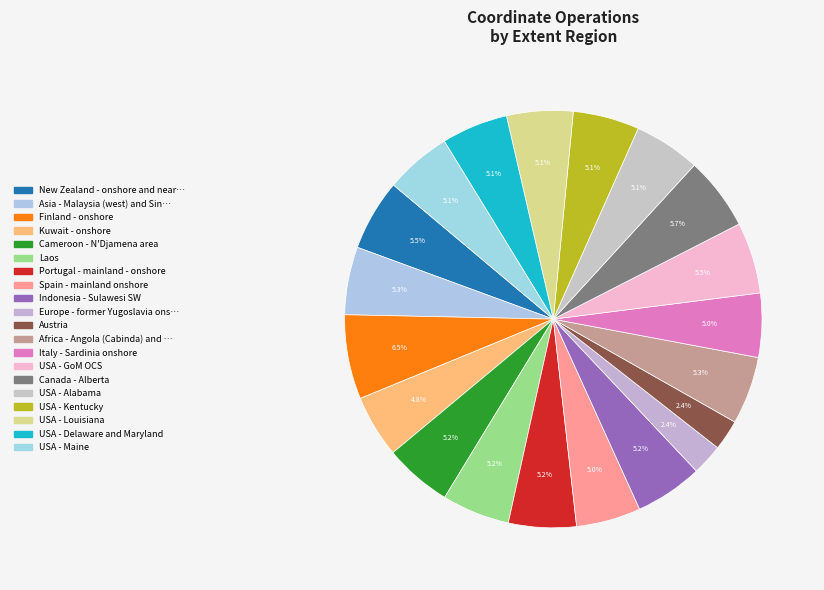

Count the number of slices in the pie.

20